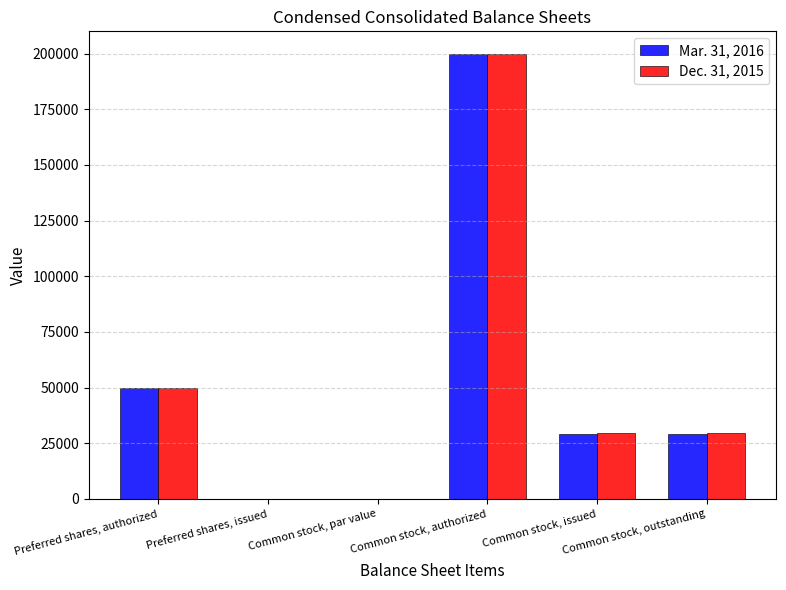

What is the sum of all Mar. 31, 2016 values?

308716.0